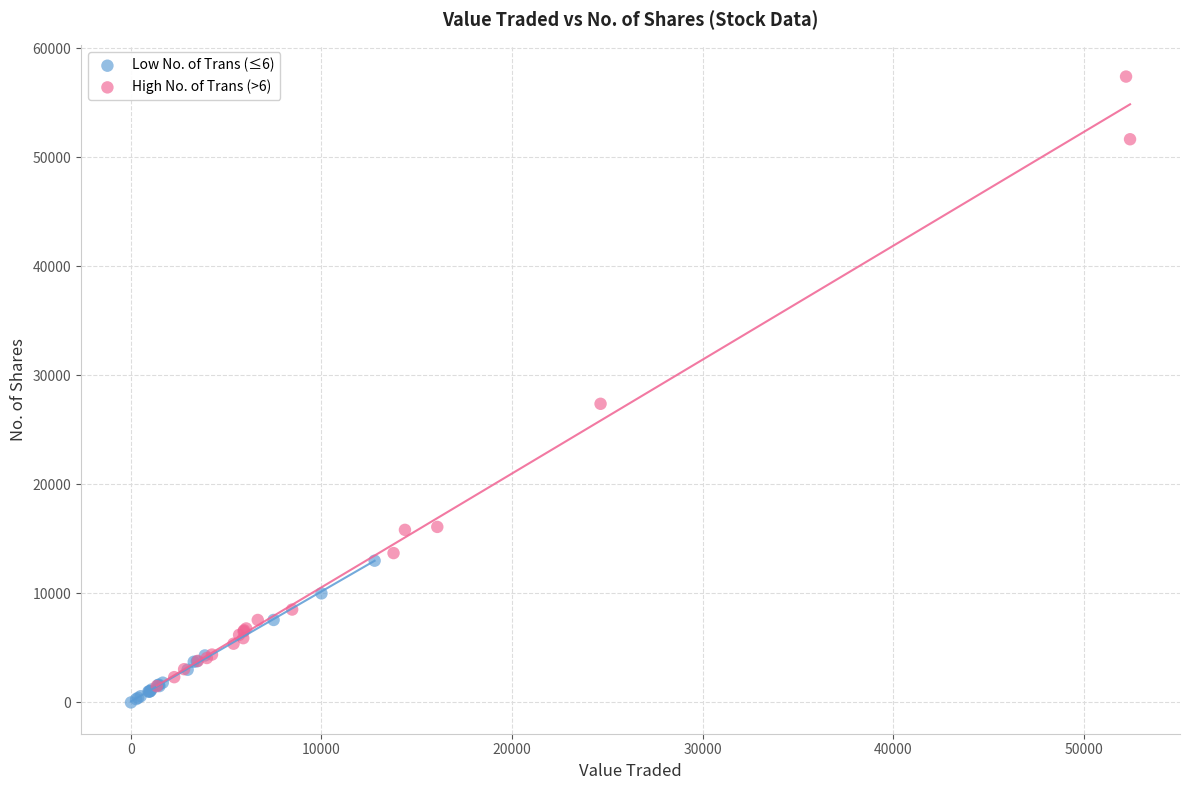

Which series reaches the maximum Y coordinate?

High No. of Trans (>6)